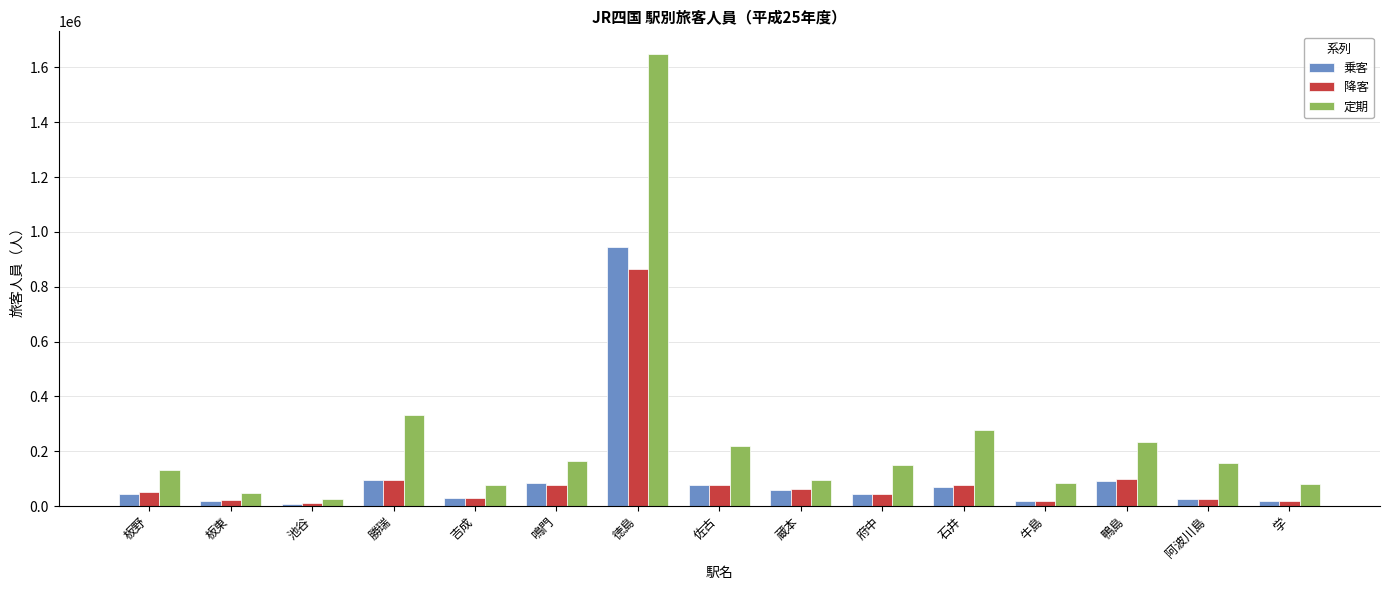

List the series in order of their peak value, lowest first.

降客, 乗客, 定期